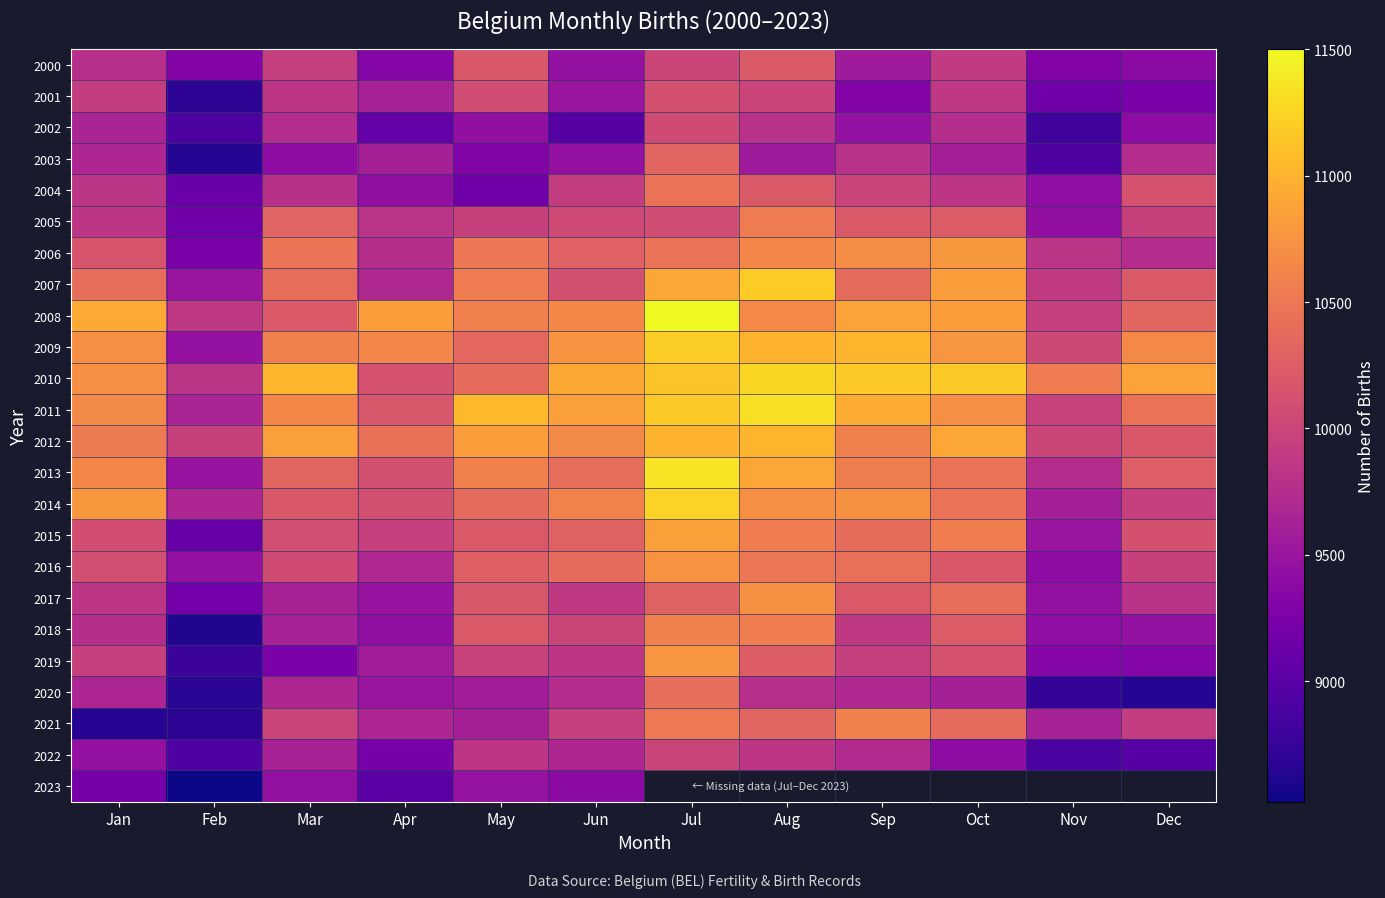

At how many categories does at least one series exceed 11066?

4